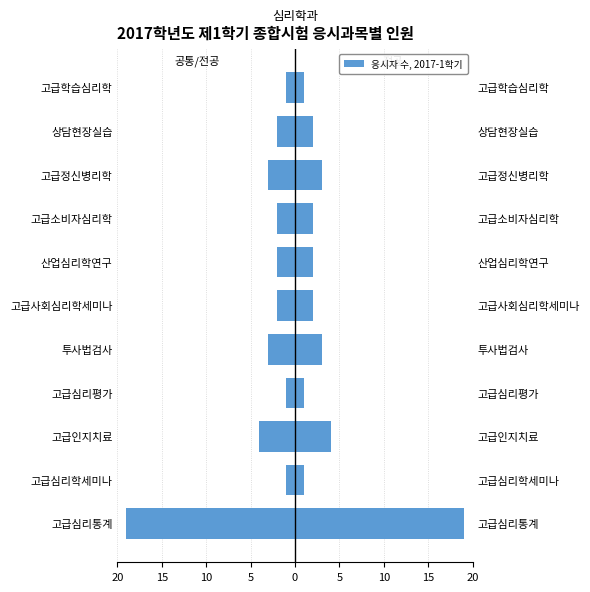

How many bars are there in total?

22